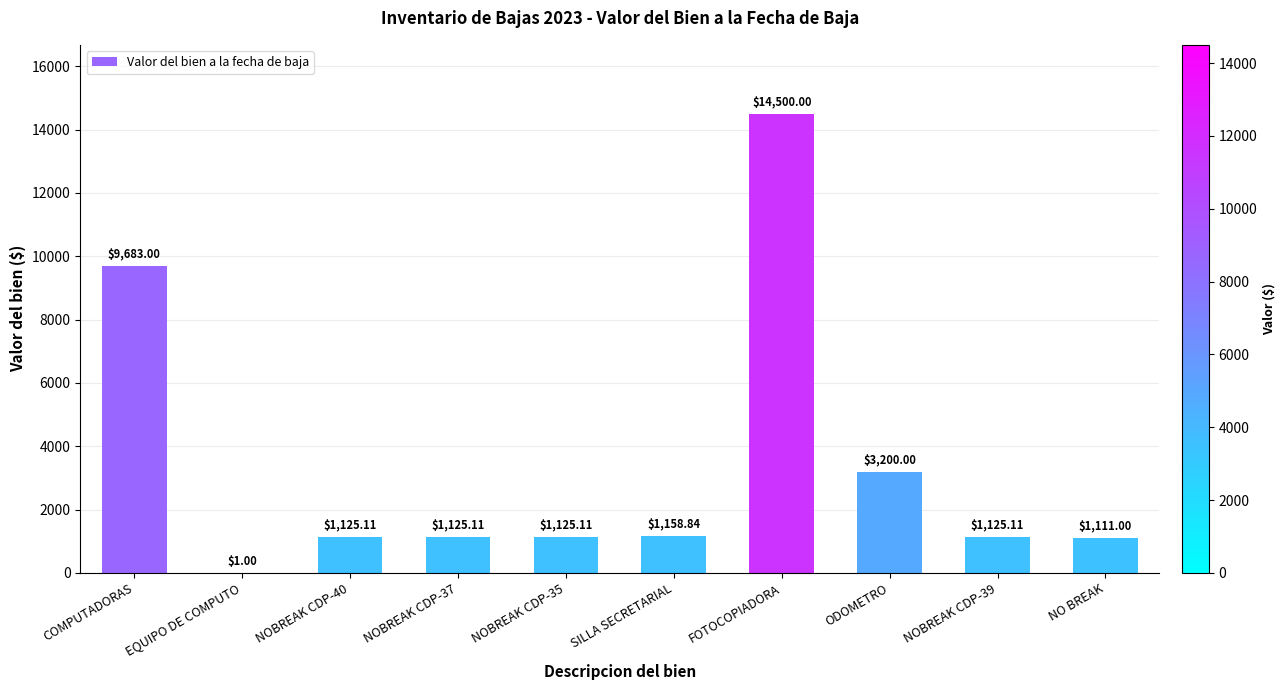

At which label does the data first exceed 1125?

COMPUTADORAS